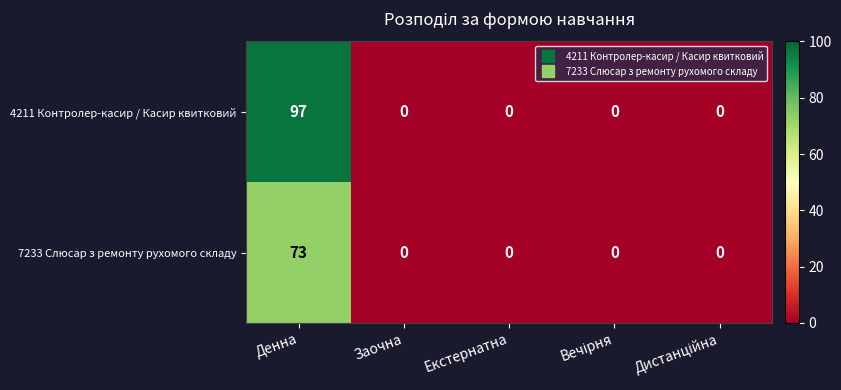

Which series has the largest total across all categories?

4211 Контролер-касир / Касир квитковий